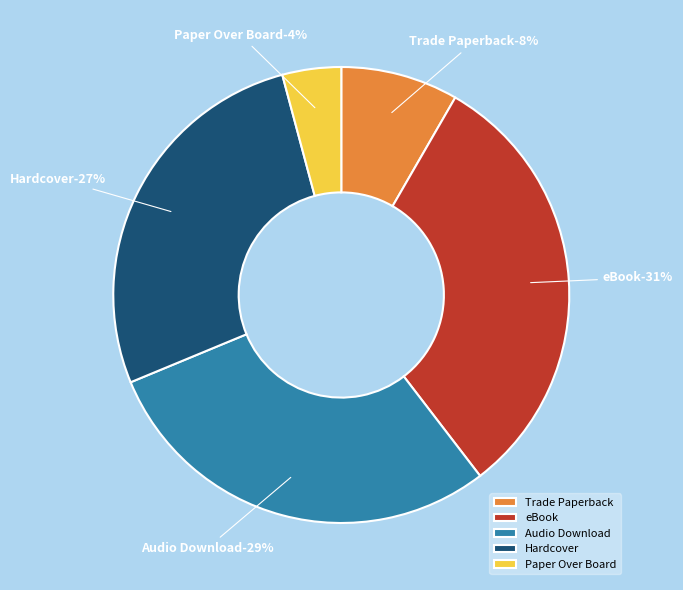

The Audio Download slice represents 29% of the pie. True or false?

True